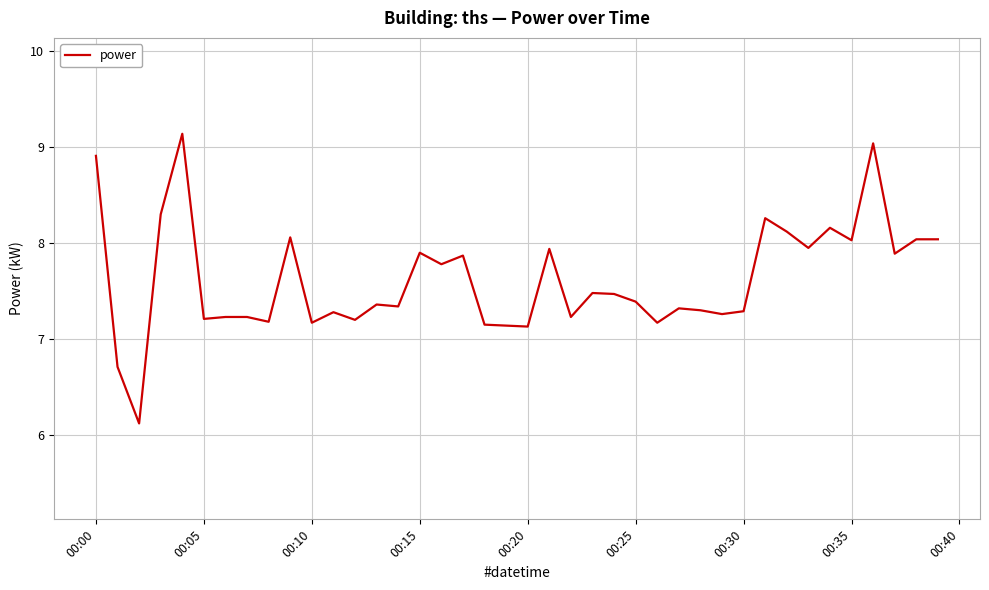

What is the maximum value shown in the chart?

9.1